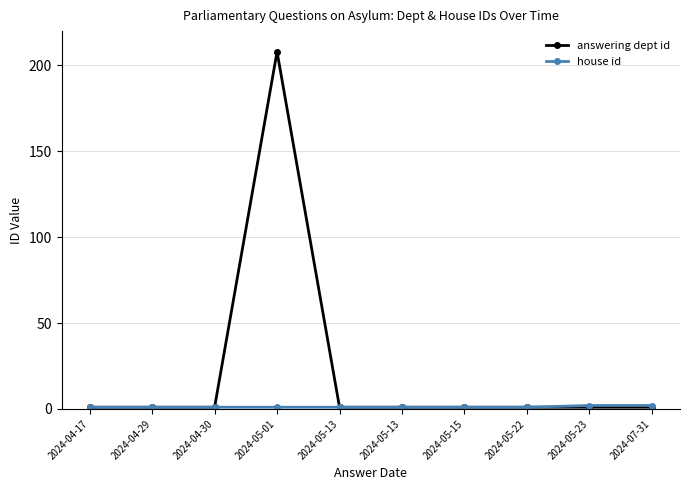

True or false: house id has more than 1 interior local peaks.

False